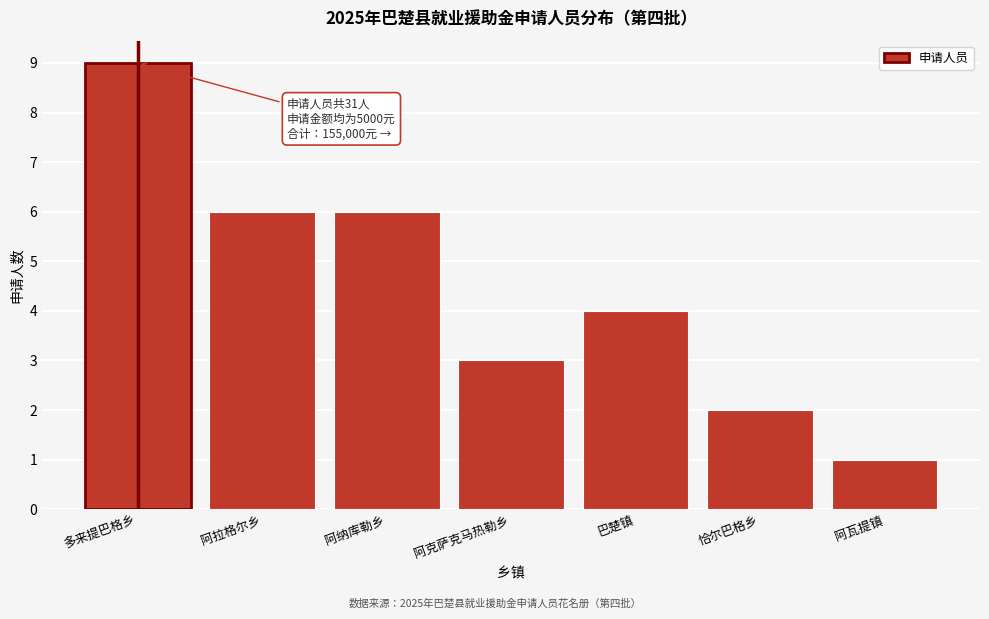

Reading left to right, what are all the values shown in this chart?

9	6	6	3	4	2	1